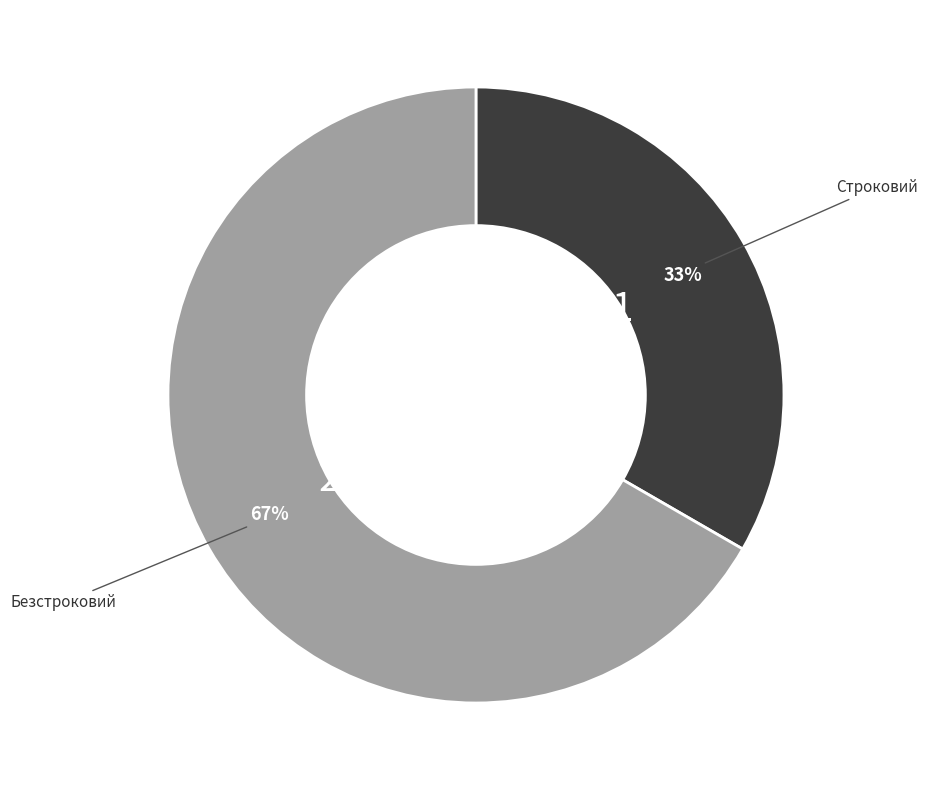

Is there a majority slice in this chart?

Yes